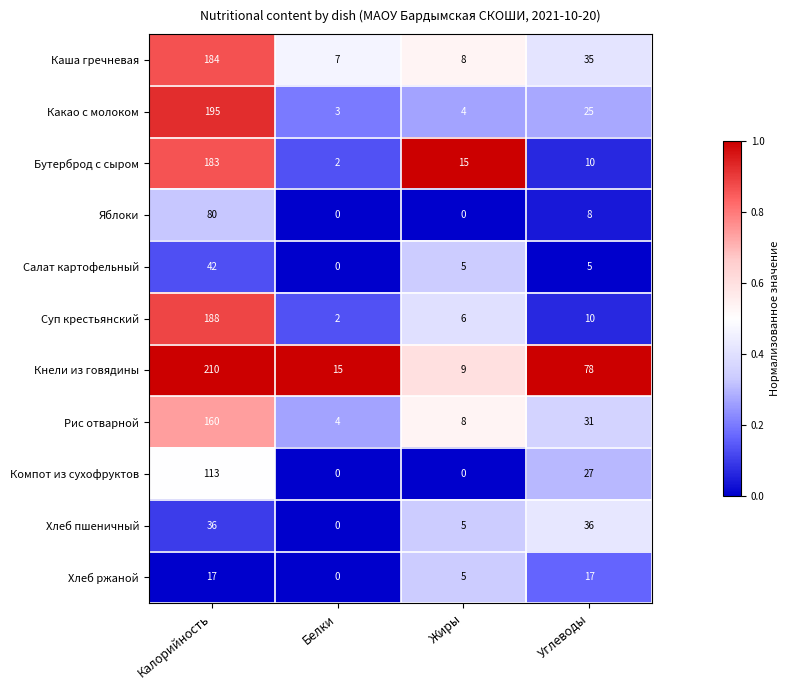

At how many categories does at least one series exceed 9?

4